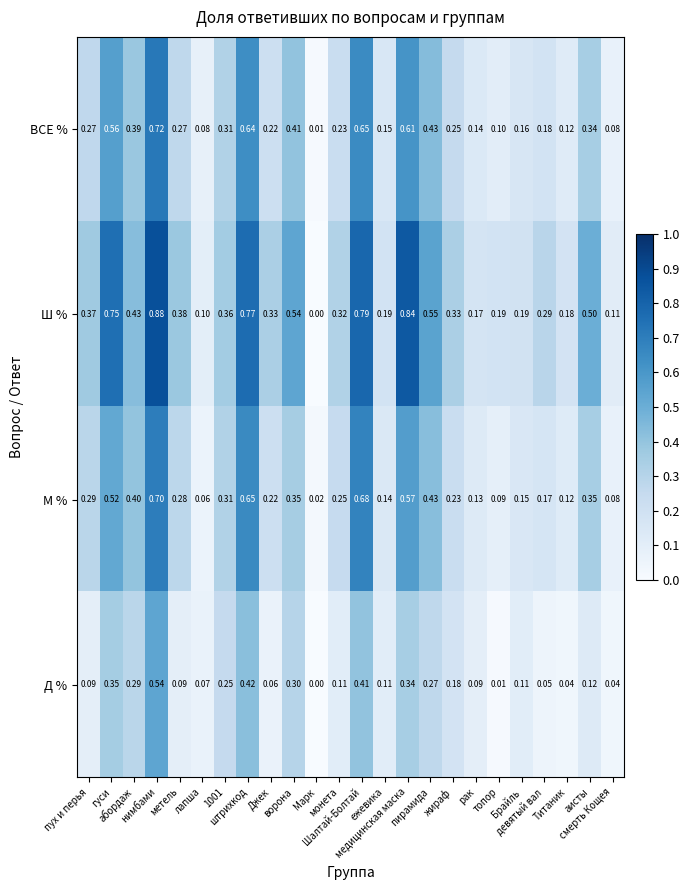

How many categories are shown in the chart?

24